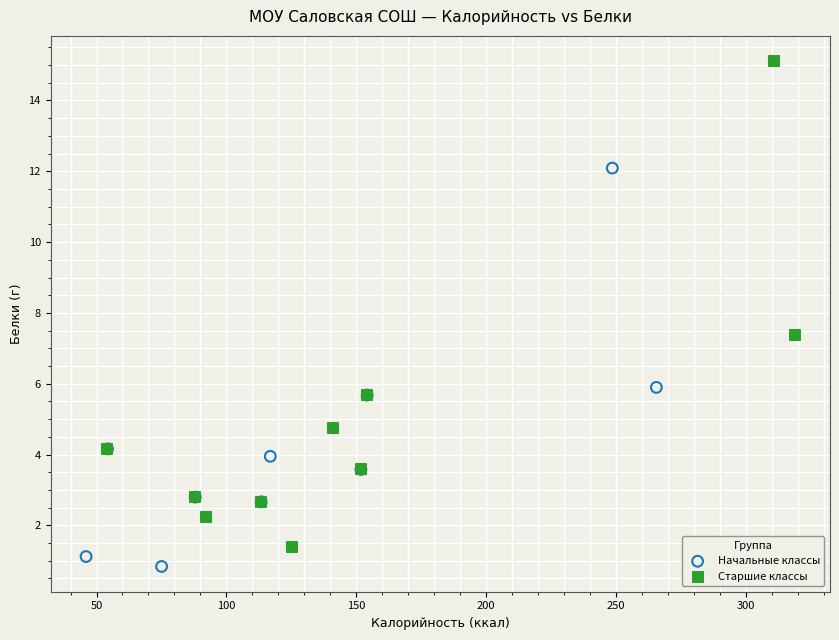

Which series contains the lowest Y value?

Начальные классы